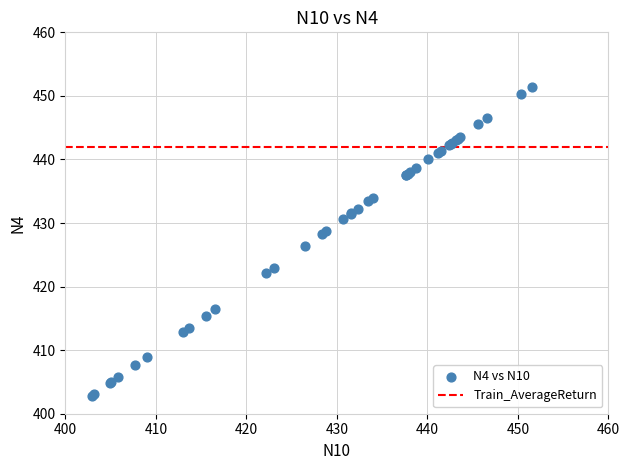

What Y value in the scatter plot is closest to 427?

426.4